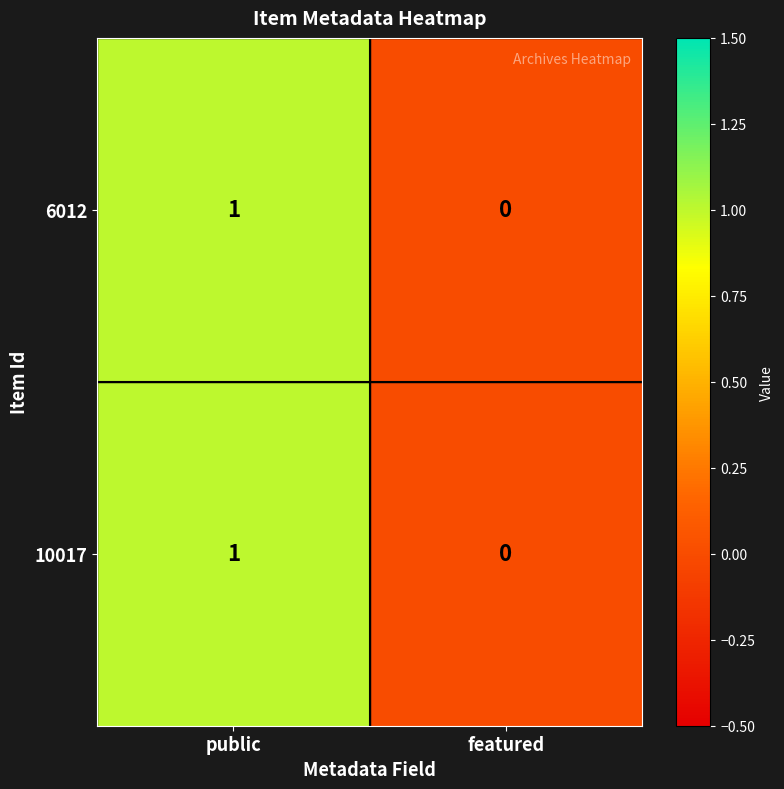

At which category is the sum across all series the highest?

public